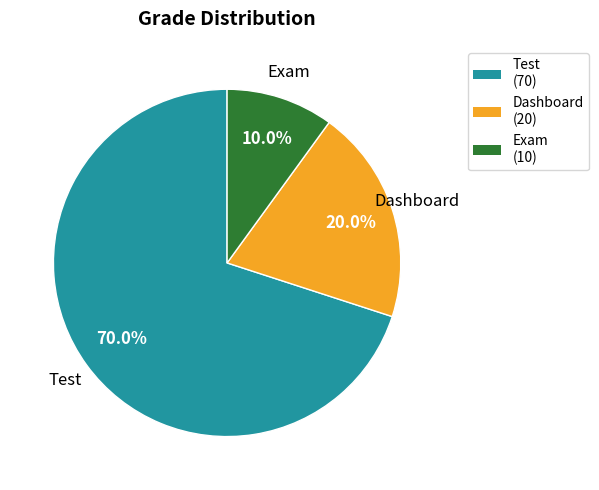

To the nearest percent, what is the difference between the Test and Exam slice percentages?

60%